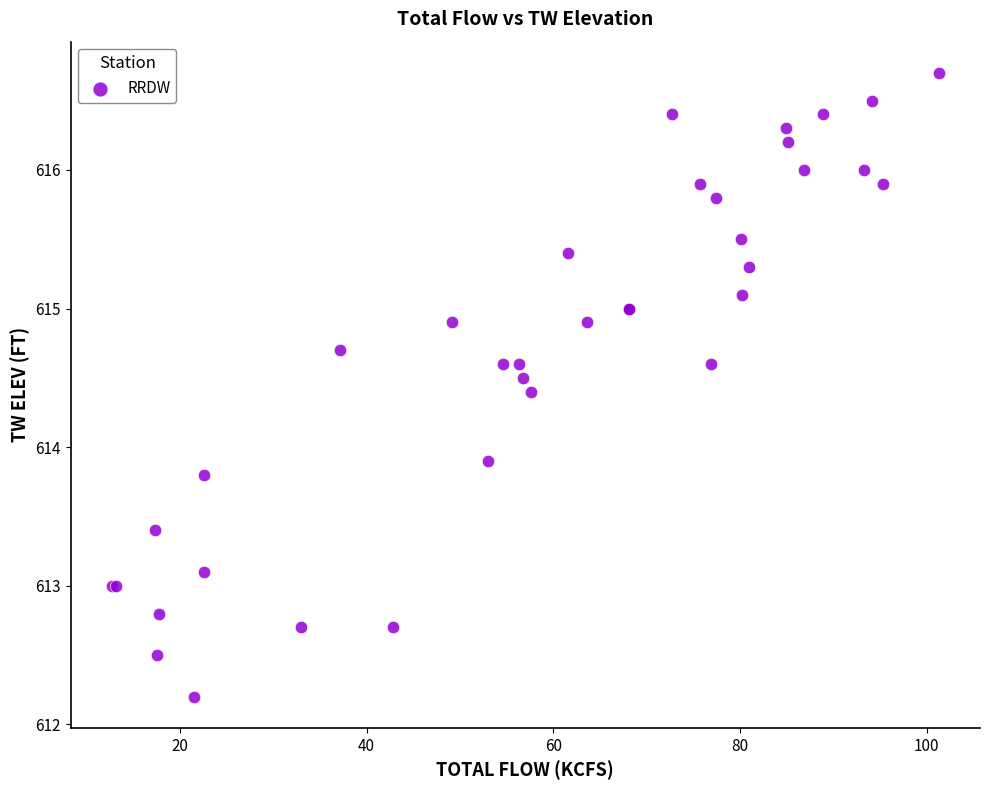

What Y value in the scatter plot is closest to 614?

613.9